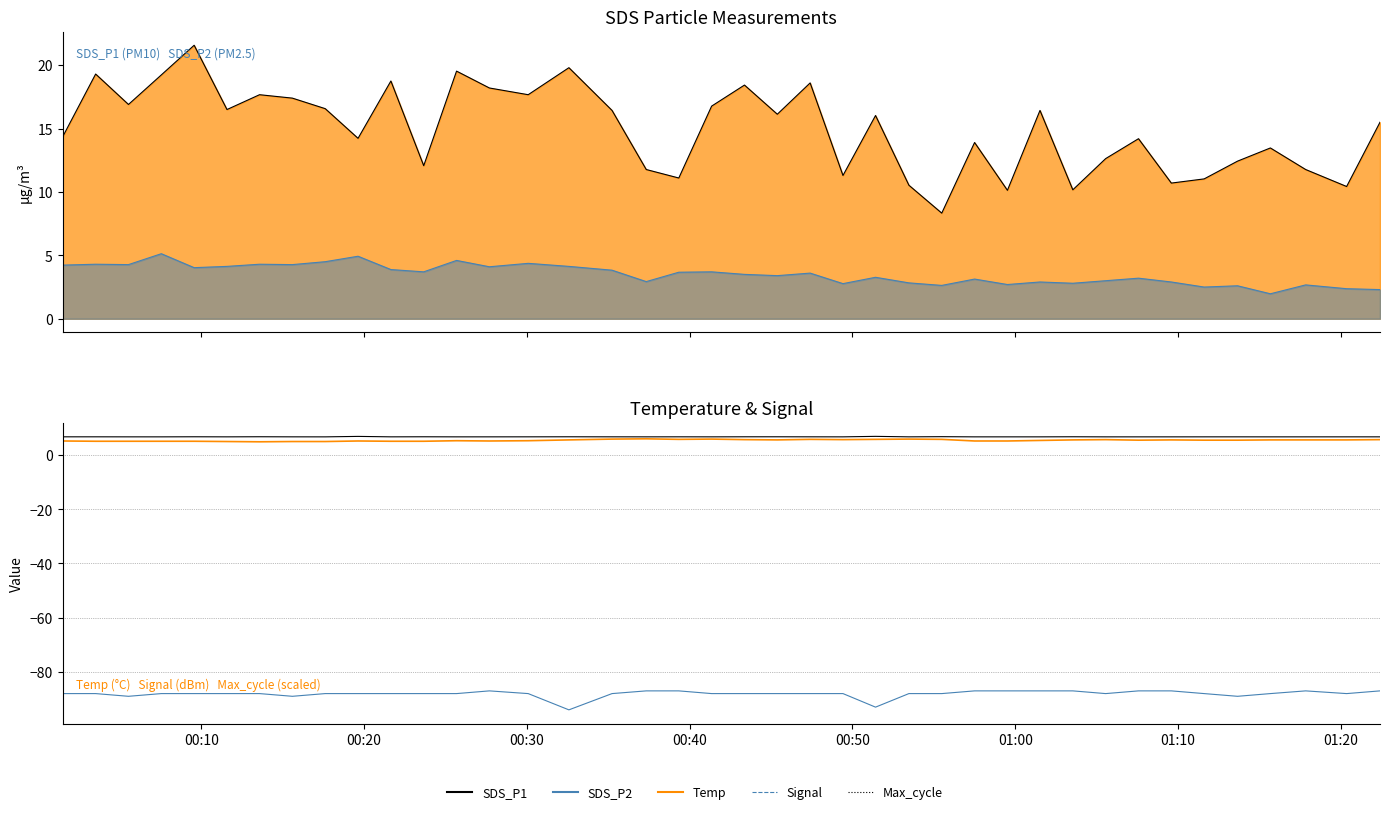

Is the value of Signal at 35 greater than the value of SDS_P1 at 27?

No